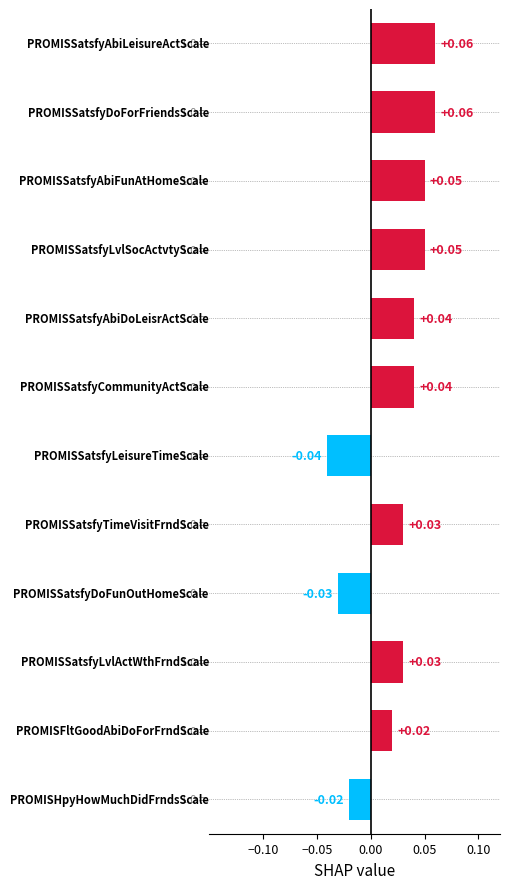

How many positive values are there?

9